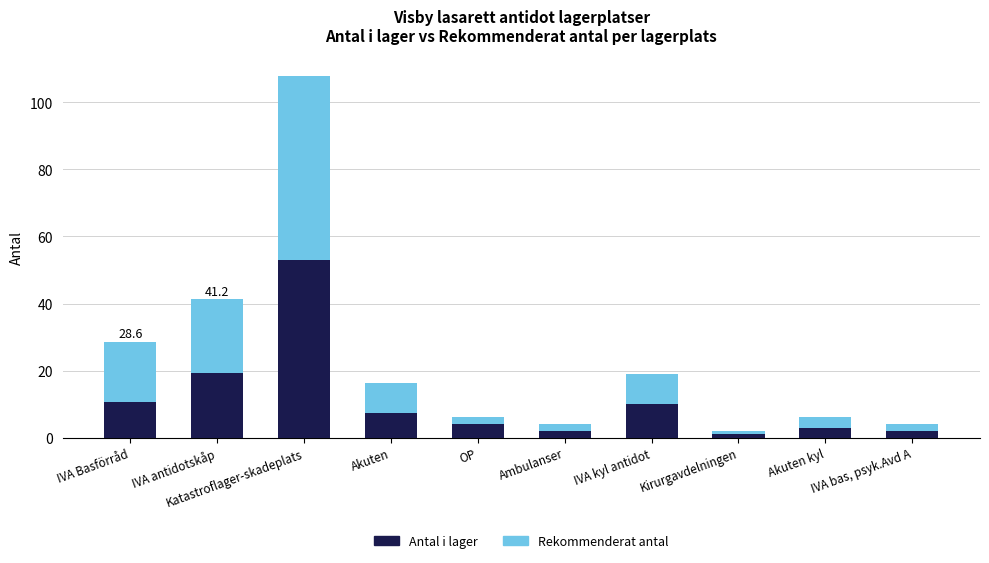

What are all the series names shown in the legend?

Antal i lager, Rekommenderat antal